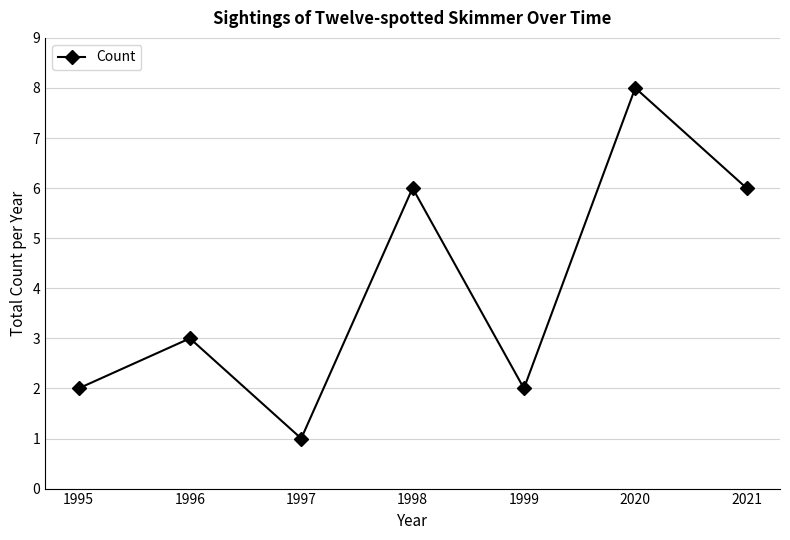

Where is the first local minimum?

1997